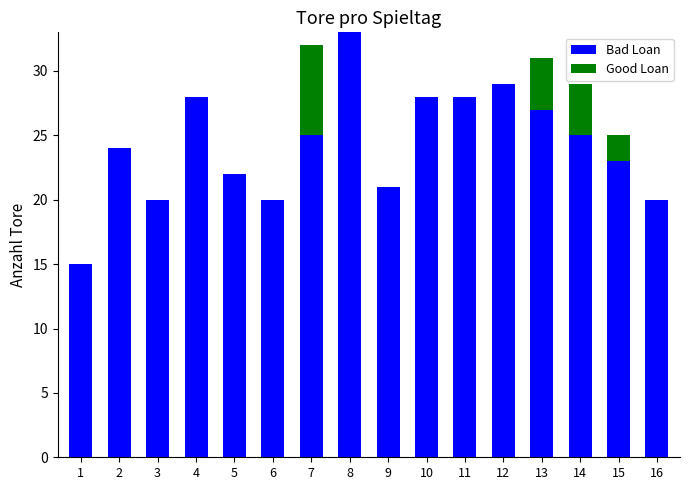

The Bad Loan series shows 13 at 4. True or false?

False